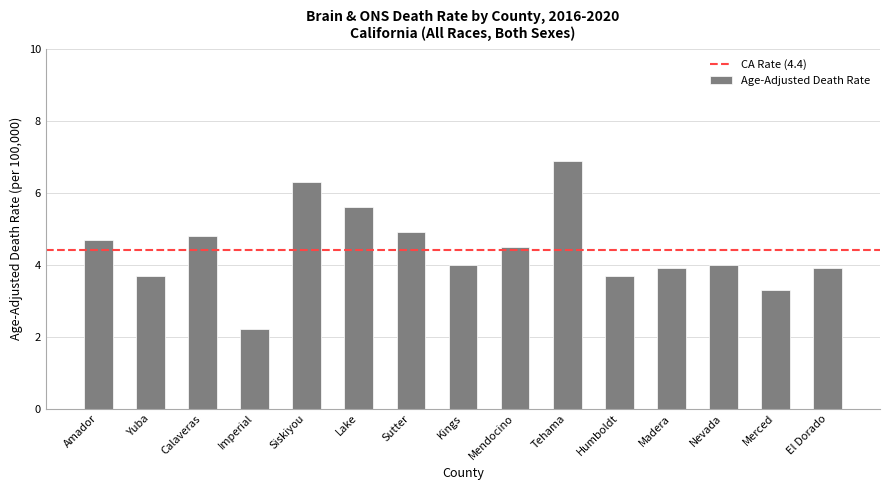

What is the approximate value at Sutter?

4.9